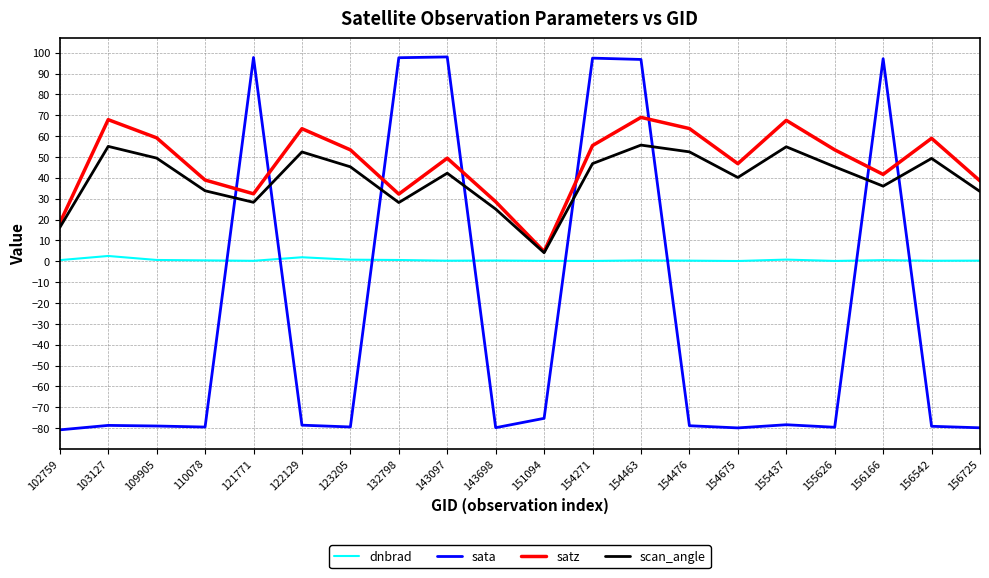

What is the approximate value of dnbrad at 155626?

0.2